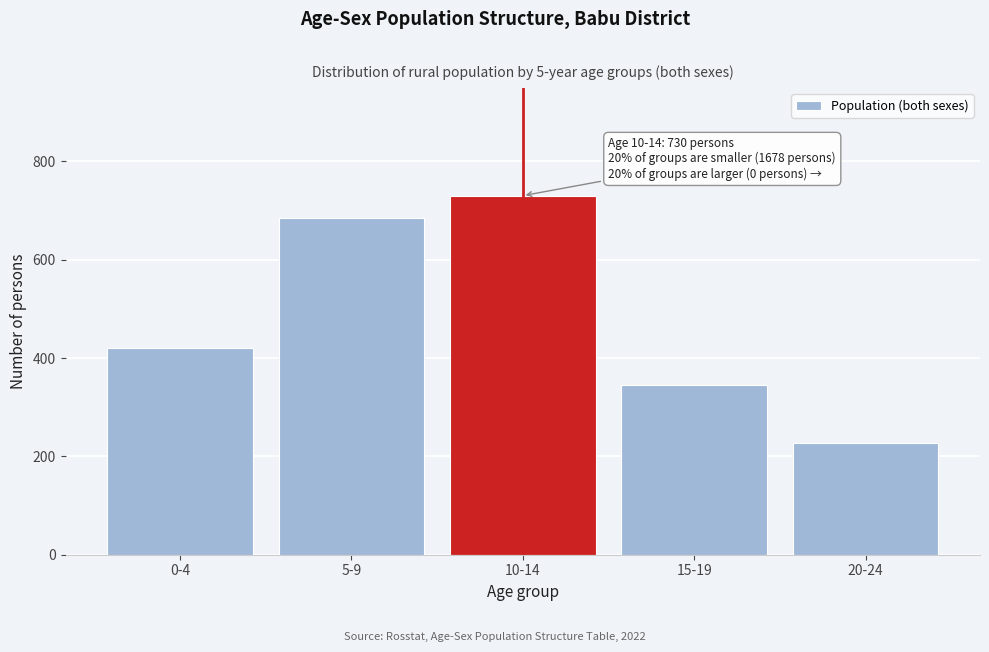

Reading left to right, extract all data points from this chart.

420	684	730	346	228